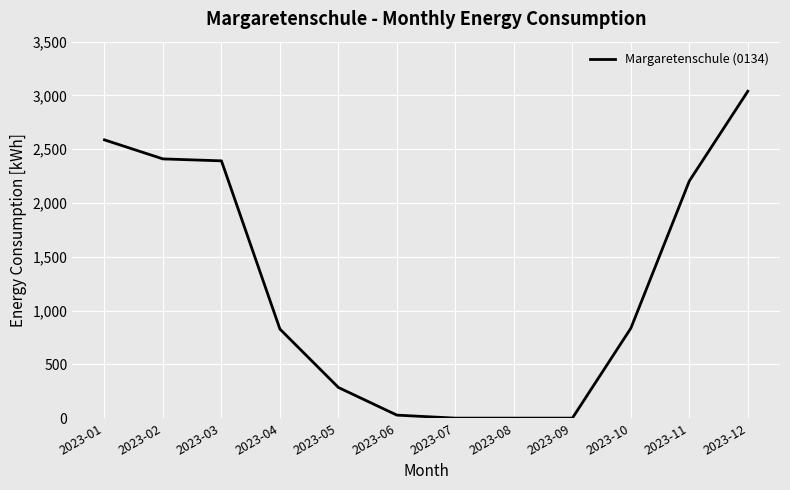

True or false: the data shows 529 at 2023-10.

False